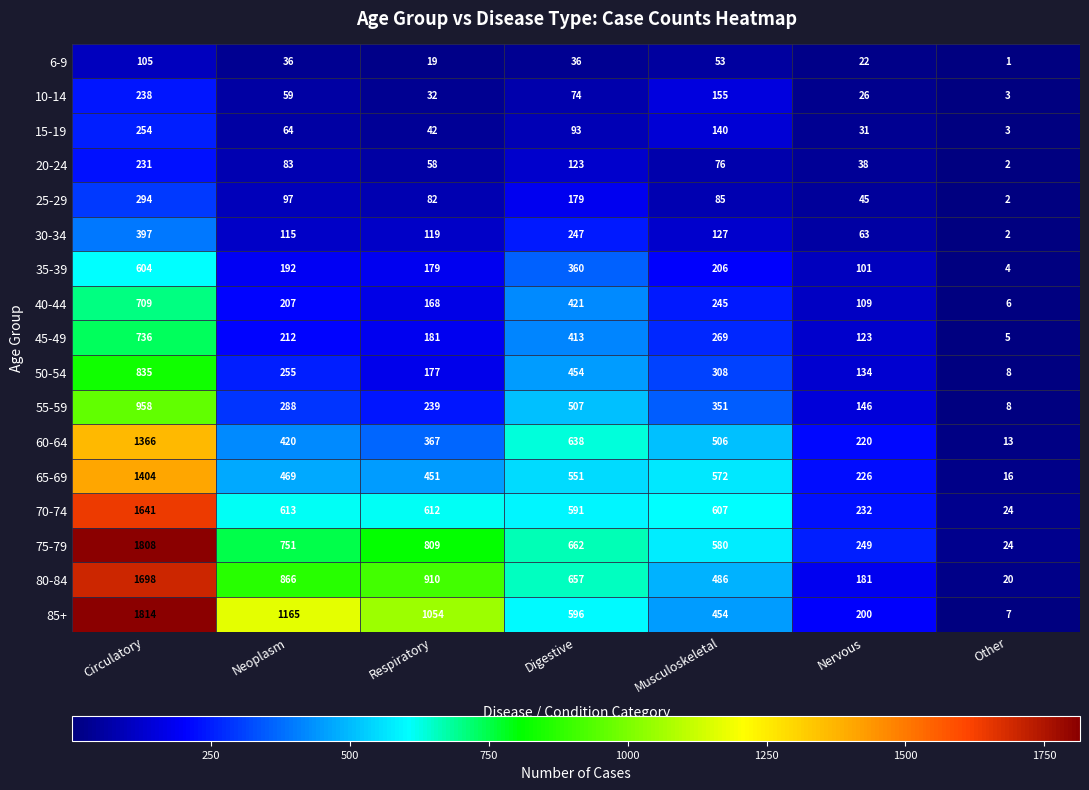

What is the highest value of the 40-44 series?

709